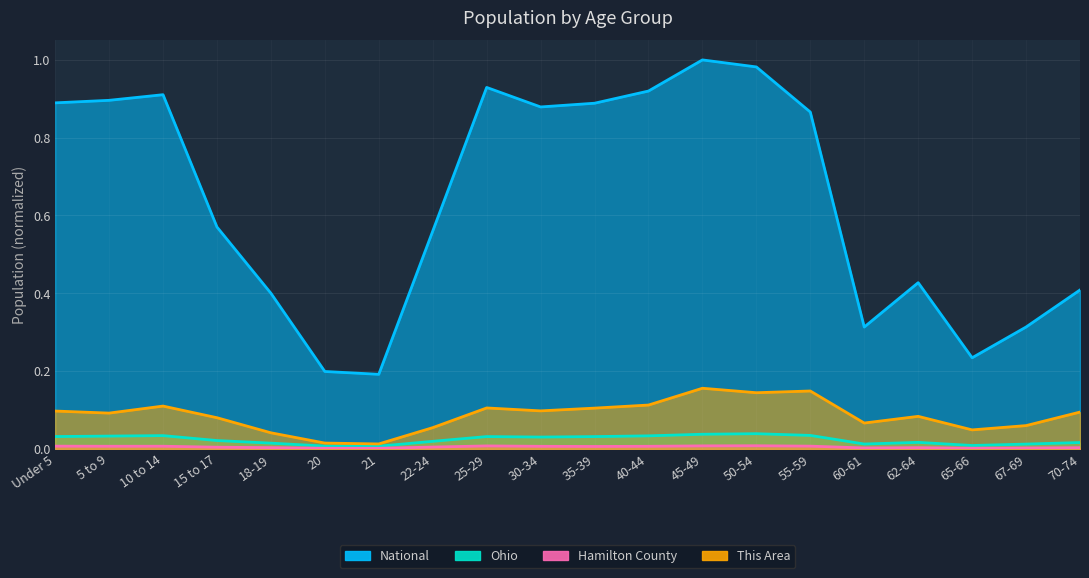

Count the Hamilton County values in the range 0 to 1.

20